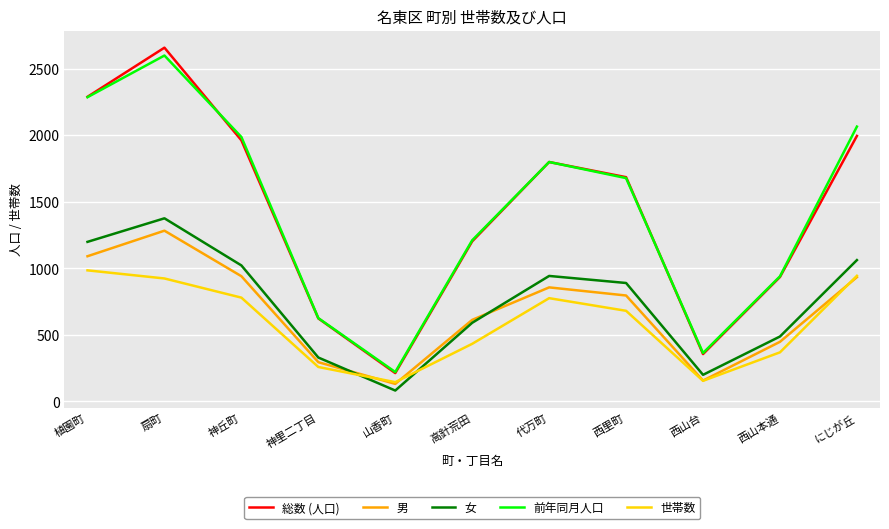

Is the value of 男 at 西山本通 greater than the value of 前年同月人口 at 代万町?

No